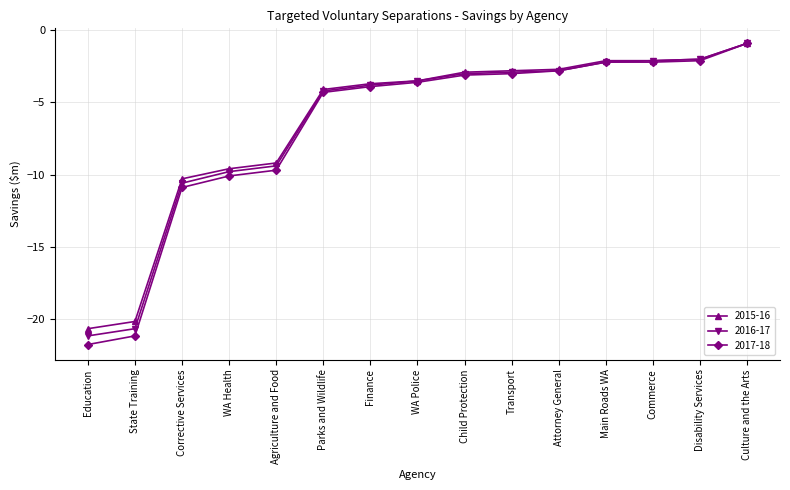

How many categories are shown in the chart?

15